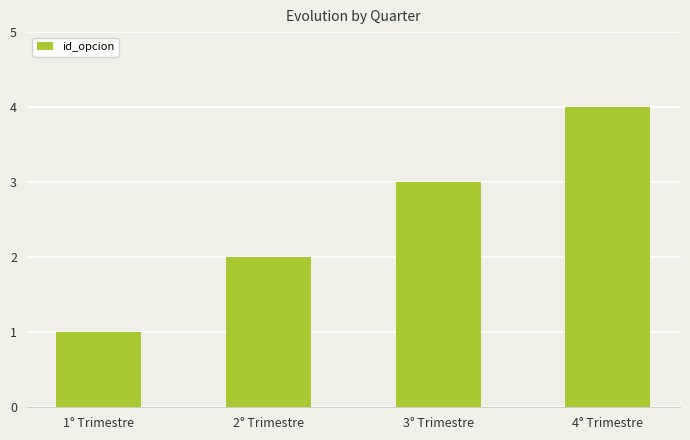

What is the value of the 2nd bar from the left?

2